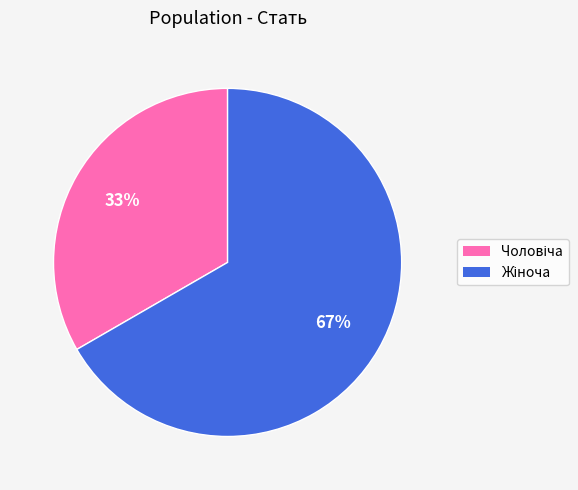

Does any single category account for the majority?

Yes